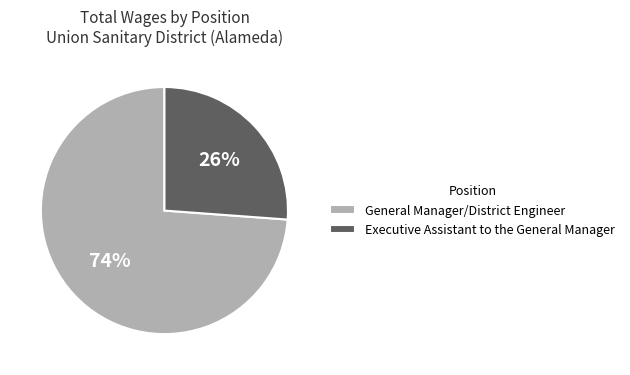

Which category has the biggest portion of the pie?

General Manager/District Engineer